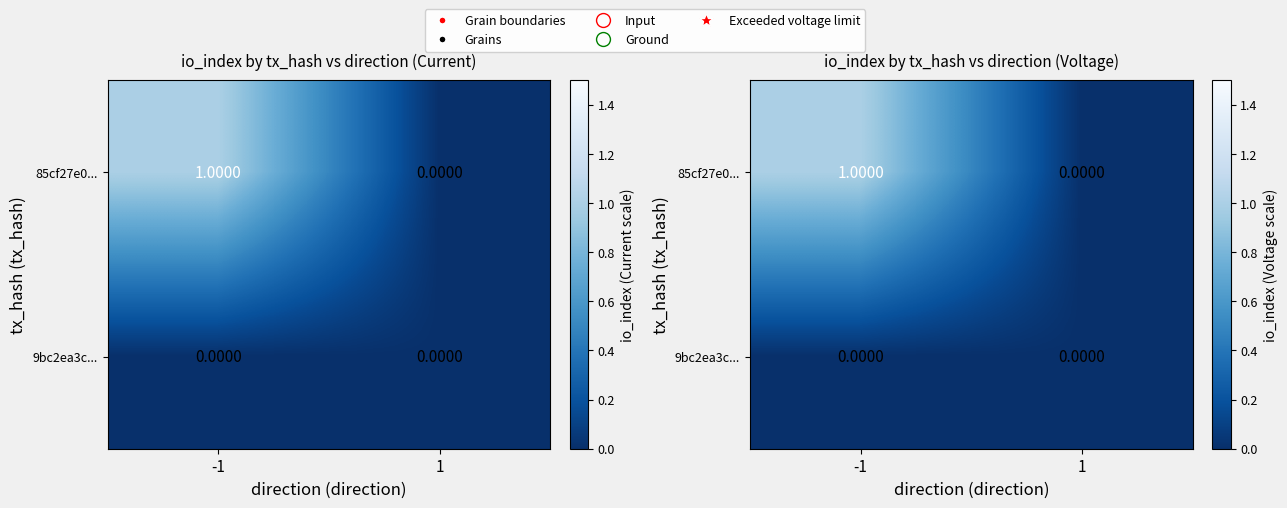

True or false: 85cf27e0... has a value of 0 at 1.

True